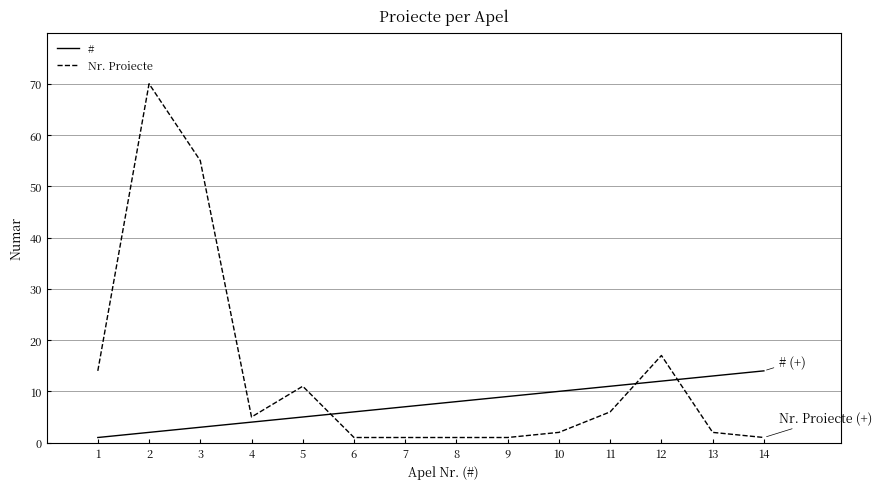

Reading right to left, extract all data points from this chart.

#: 14	13	12	11	10	9	8	7	6	5	4	3	2	1
Nr. Proiecte: 1	2	17	6	2	1	1	1	1	11	5	55	70	14